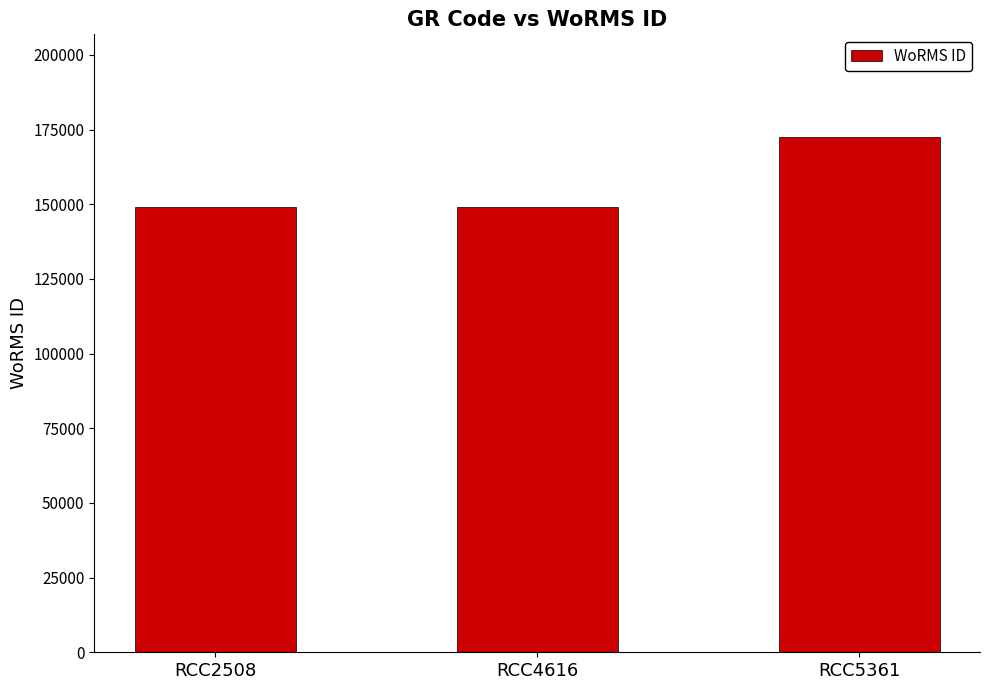

True or false: the data shows 264395 at RCC2508.

False